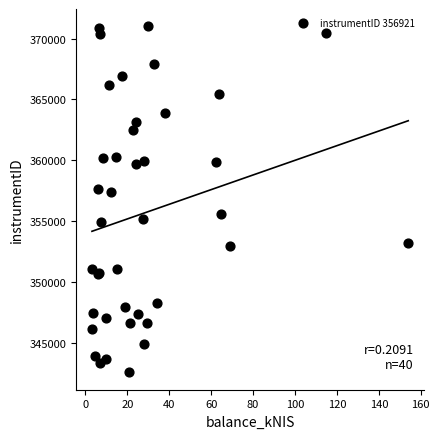

What Y value in the scatter plot is closest to 356778?

357348.0